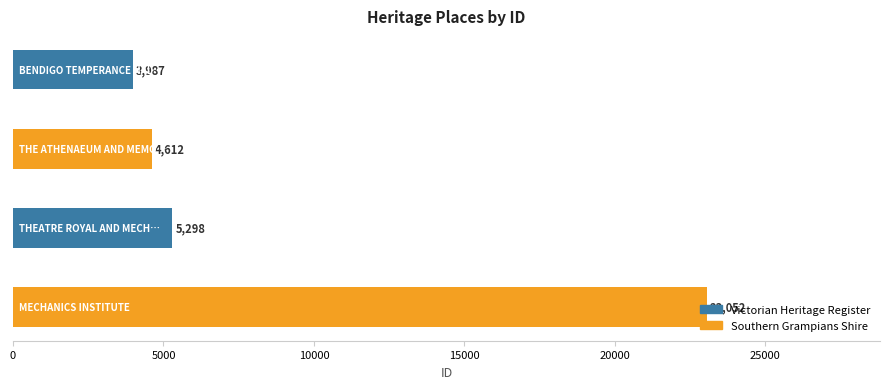

Where does the data first go above 5298?

MECHANICS INSTITUTE